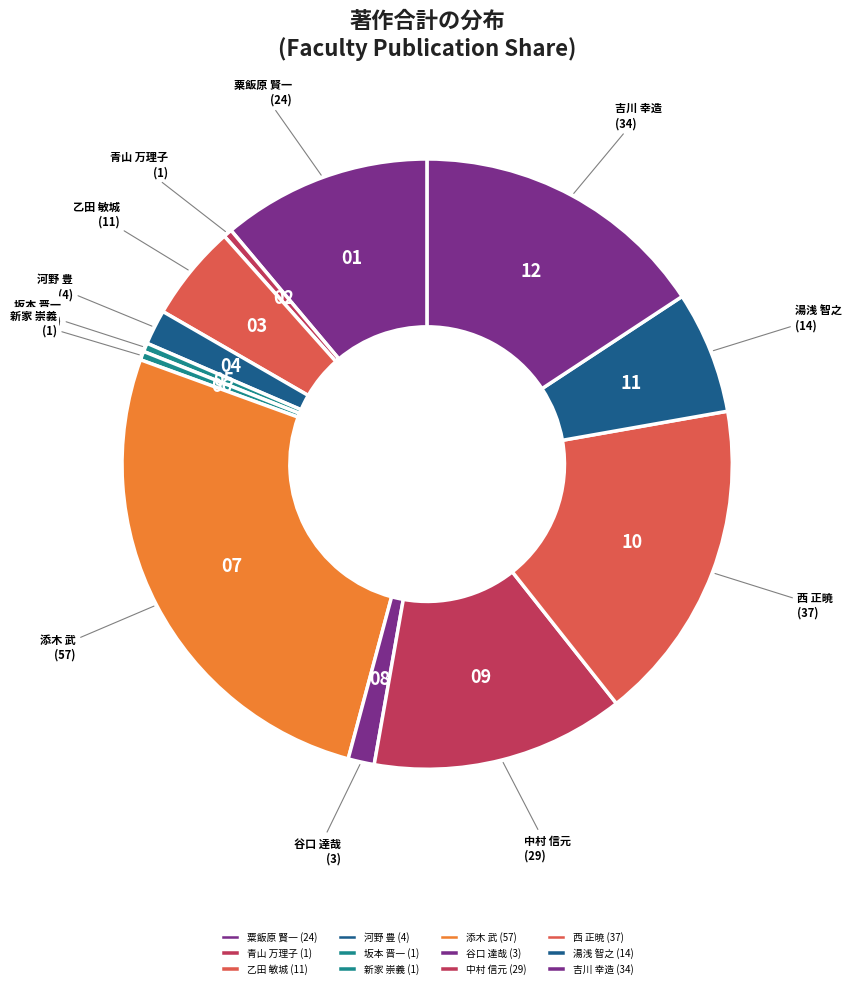

What is the ratio of the value at 谷口 達哉 to the value at 乙田 敏城?

0.3